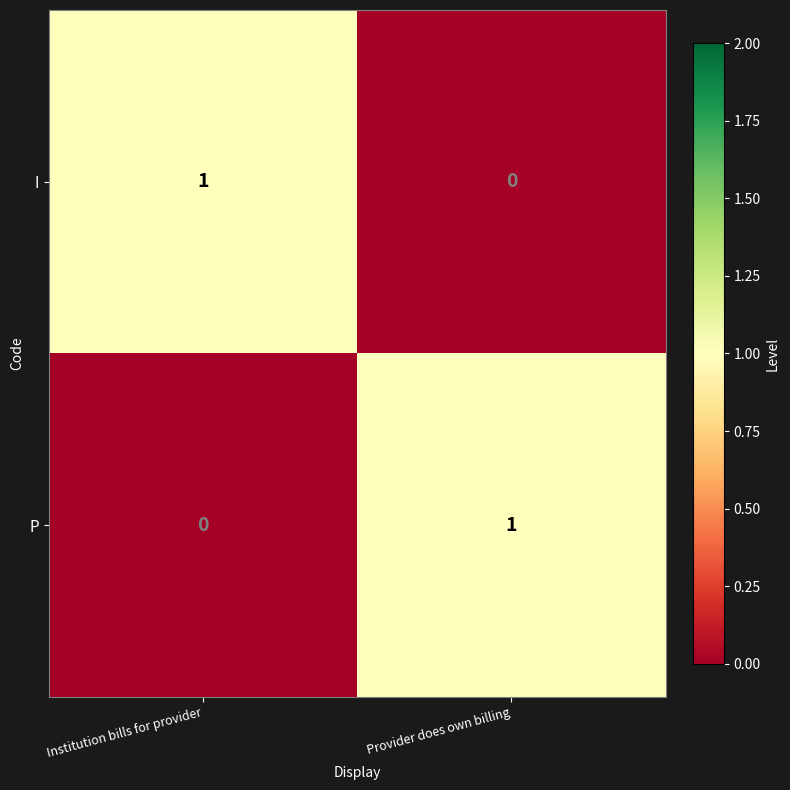

At which label is P closest to 0?

Institution bills for provider